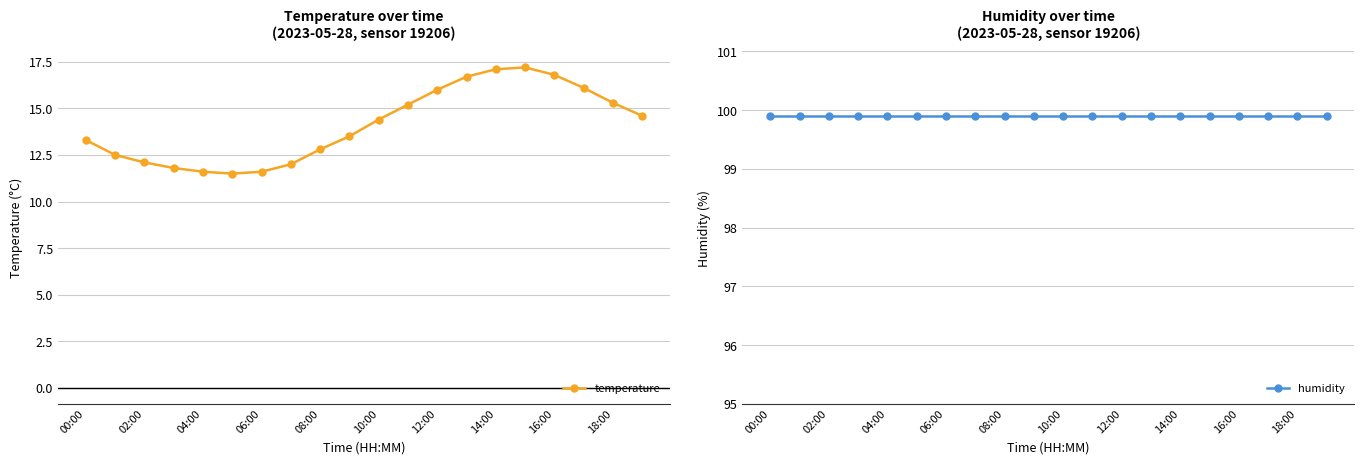

How many lines are shown in the chart?

2